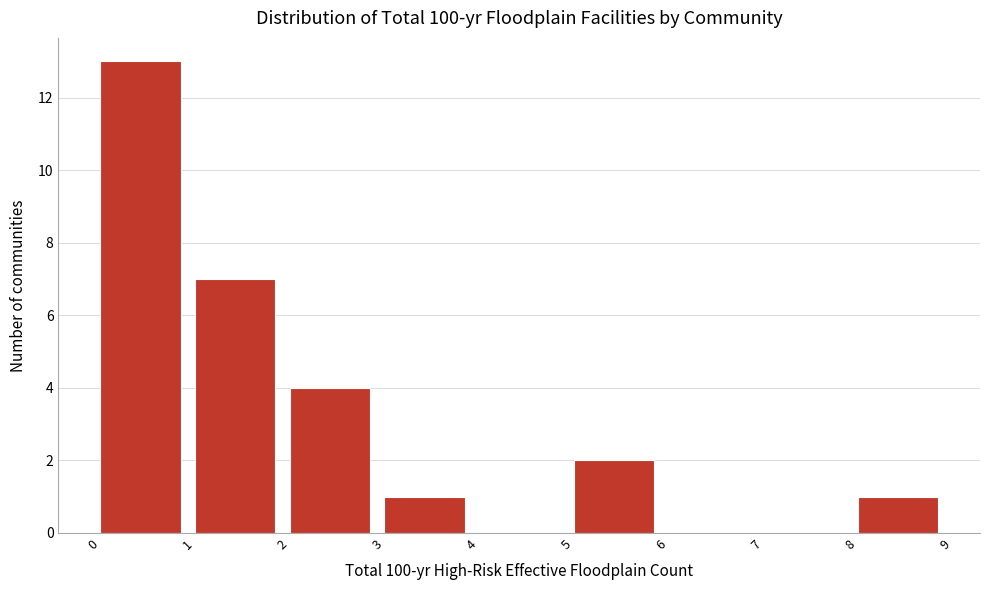

Reading left to right, transcribe this chart: for each bar, give the range it covers on the x-axis and its height. The values are not printed on the chart, so give them approximately, as read against the axis.

0 to 1: 13
1 to 2: 7
2 to 3: 4
3 to 4: 1
4 to 5: 0
5 to 6: 2
6 to 7: 0
7 to 8: 0
8 to 9: 1